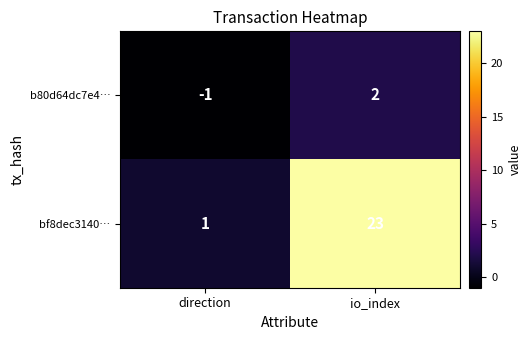

Reading left to right, list all the values displayed in this chart.

b80d64dc7e4…: direction=-1	io_index=2
bf8dec3140…: direction=1	io_index=23